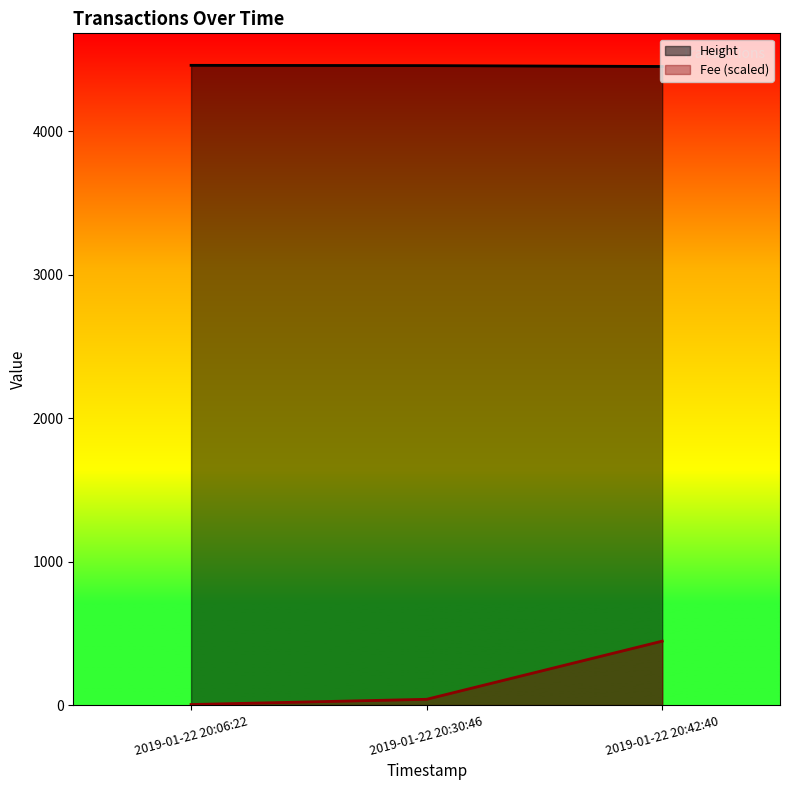

Which category has the highest value across all series?

2019-01-22 20:06:22